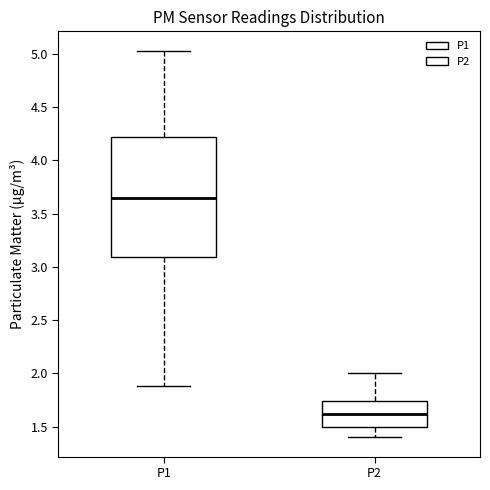

Reading left to right, transcribe this box plot: for each box, give where its median line is, the range the box spans, and where its two whiskers end, as read against the y-axis. The values are not printed on the chart, so give them approximately, as read against the axis.

P1: median 3.65, box 3.10 to 4.20, whiskers 1.90 to 5.05
P2: median 1.60, box 1.50 to 1.75, whiskers 1.40 to 2.00